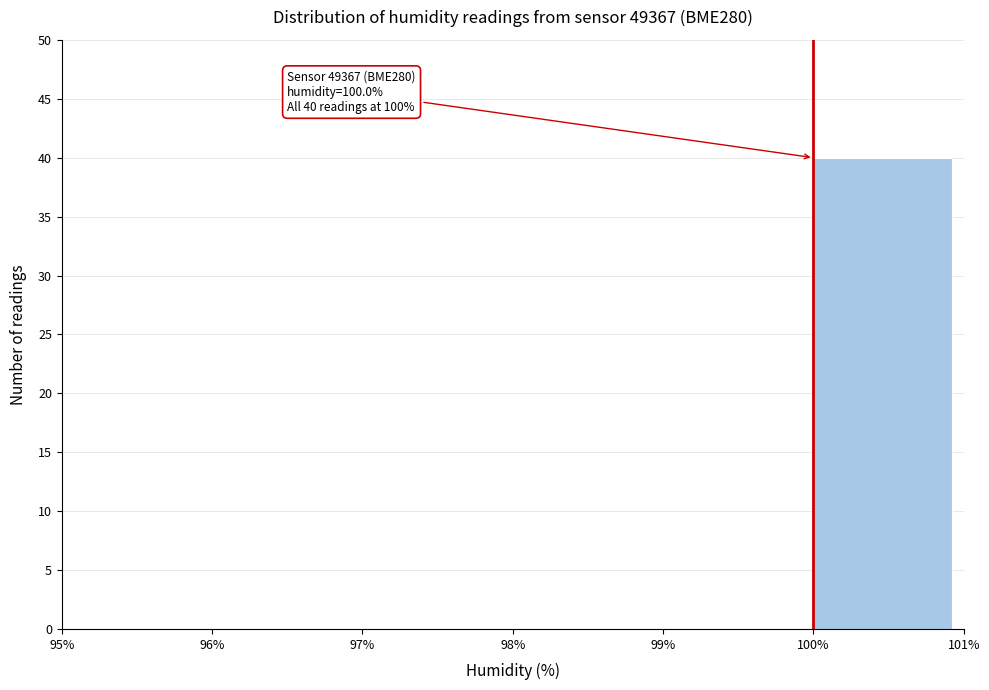

Over which range of the x-axis is the bar tallest?

100% to 101%